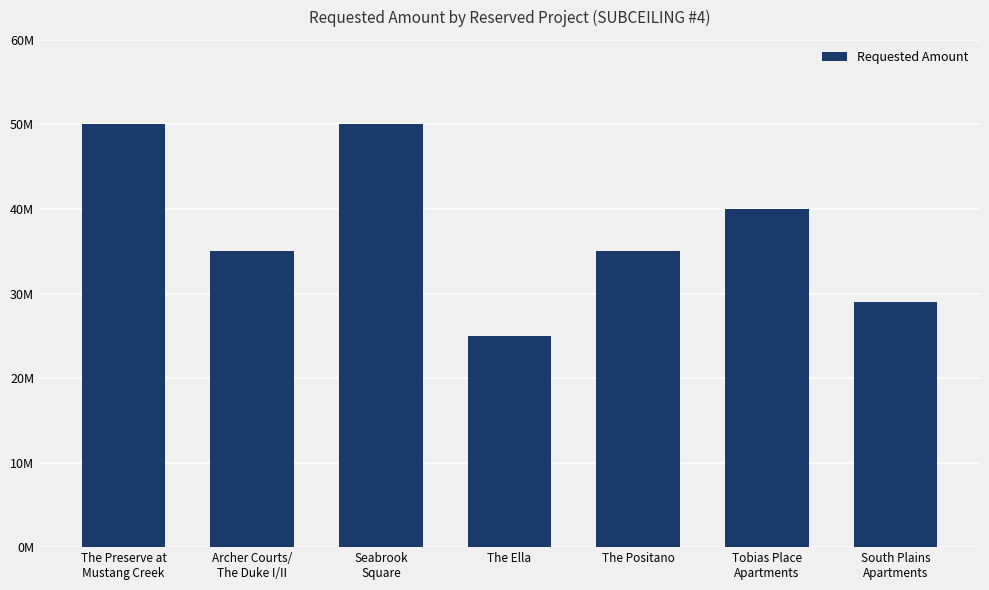

True or false: the data shows 9487567 at The Positano.

False